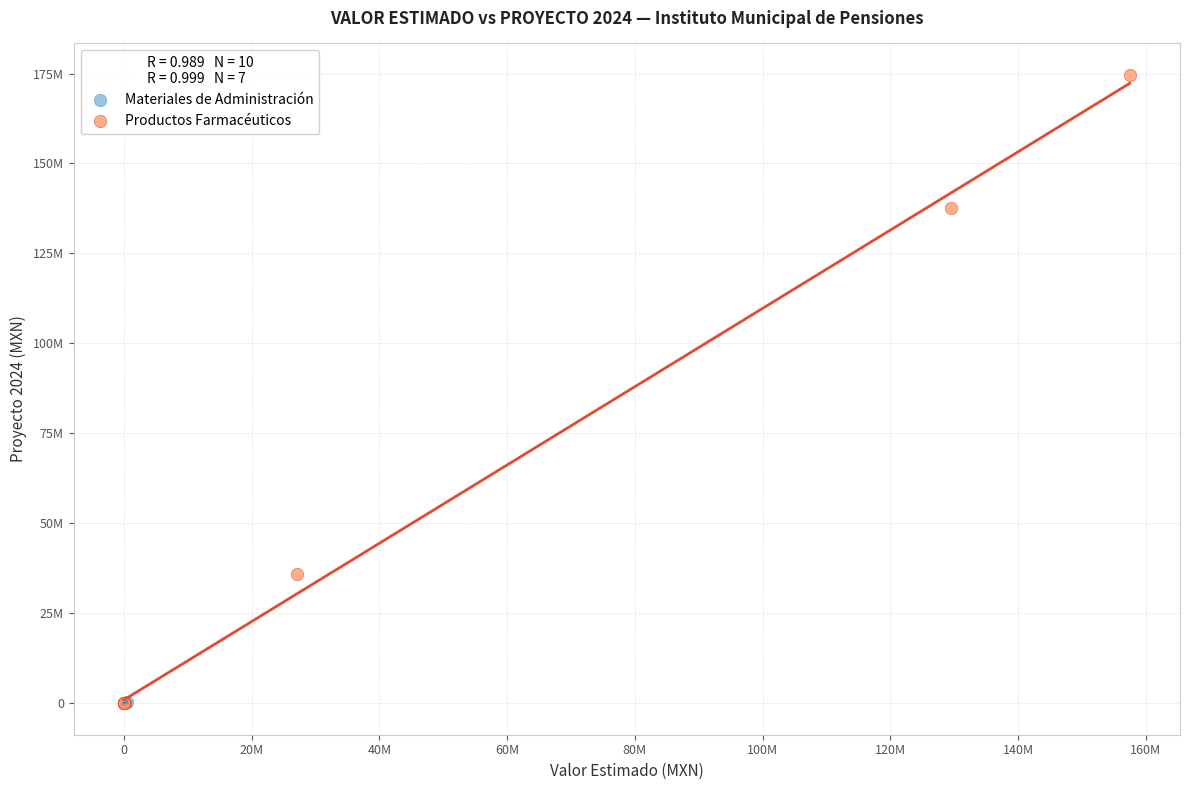

Which series reaches the maximum Y coordinate?

Productos Farmacéuticos